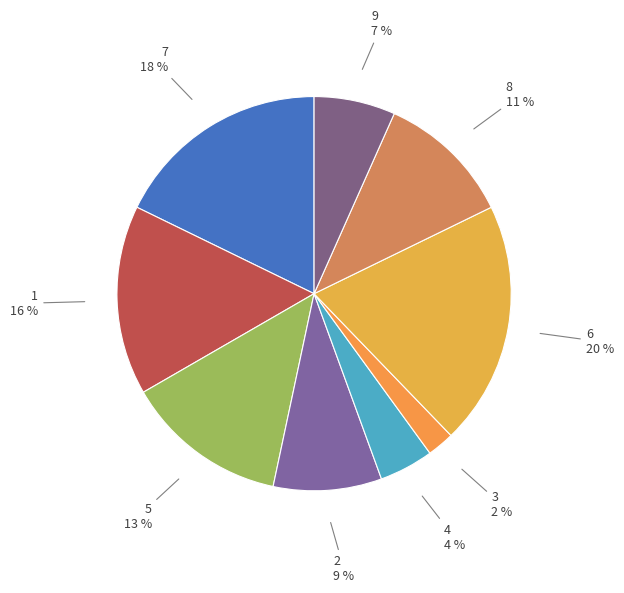

Is the sum of 6 and 9 greater than half?

No